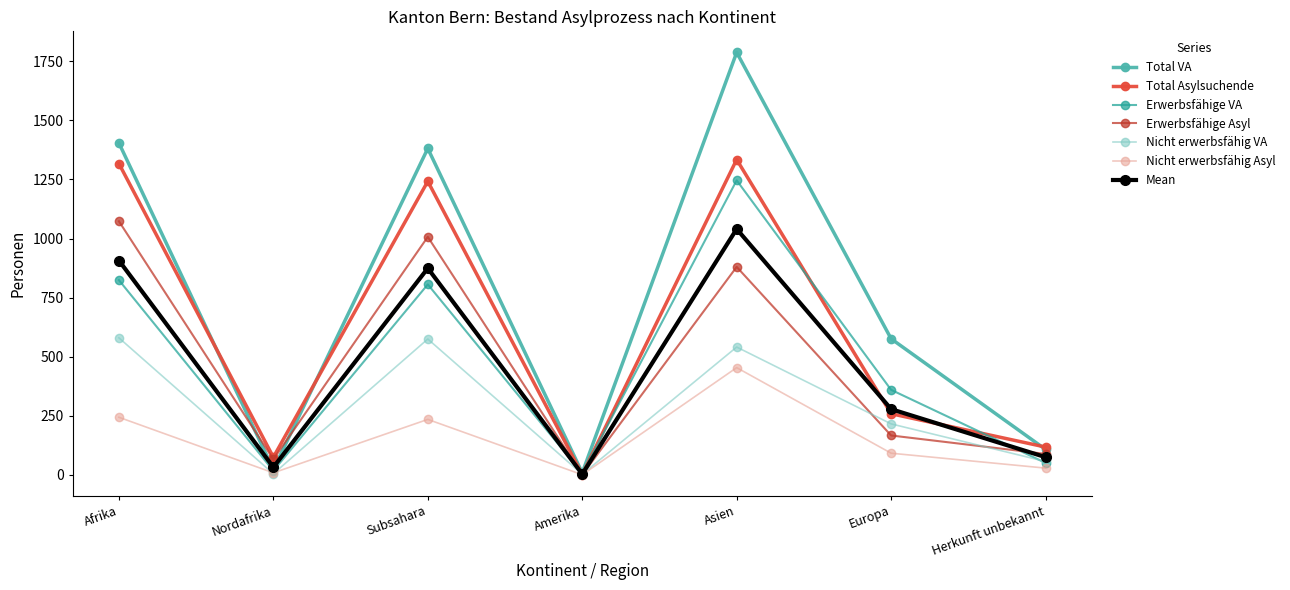

At which label is Erwerbsfähige Asyl closest to 537?

Asien